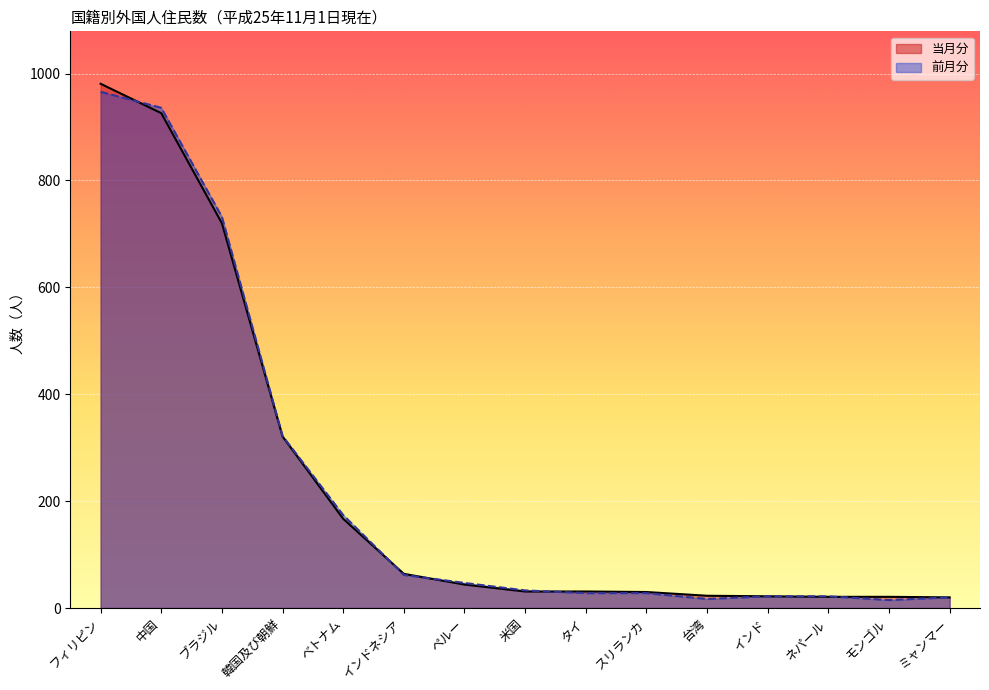

Rank the categories by 当月分 value from highest to lowest.

フィリピン, 中国, ブラジル, 韓国及び朝鮮, ベトナム, インドネシア, ペルー, 米国, タイ, スリランカ, 台湾, インド, ネパール, モンゴル, ミャンマー